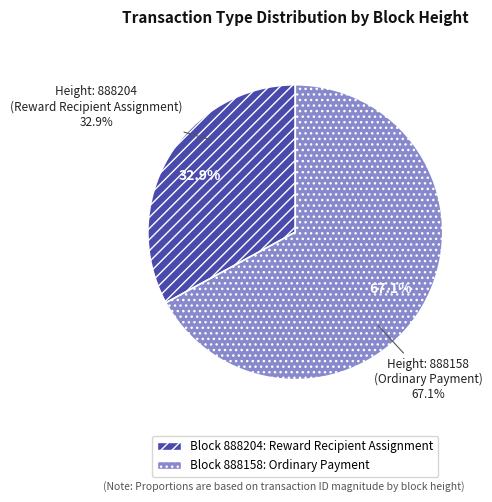

The 888158 slice represents 67% of the pie. True or false?

True